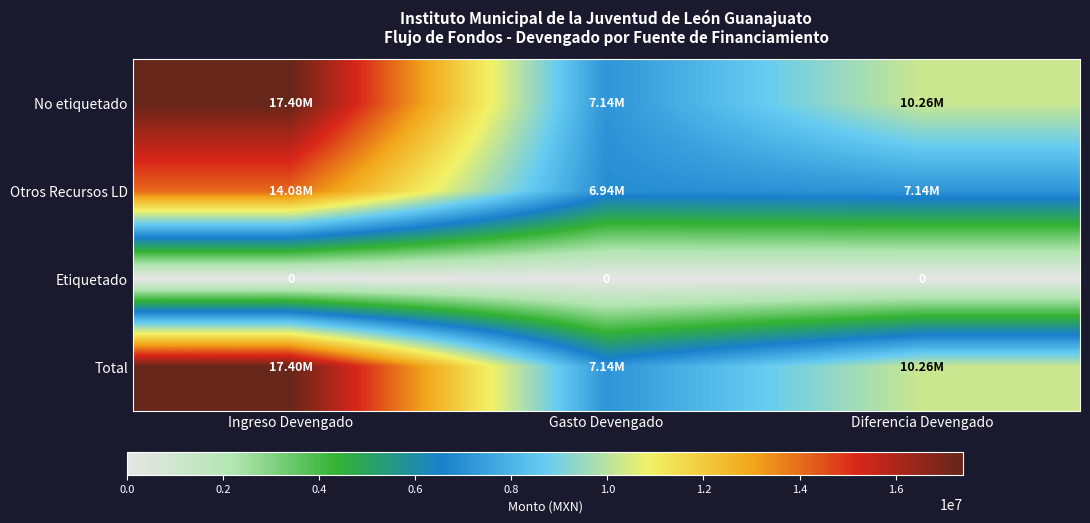

Rank the series at Ingreso Devengado from lowest to highest value.

Etiquetado, Otros Recursos LD, No etiquetado, Total